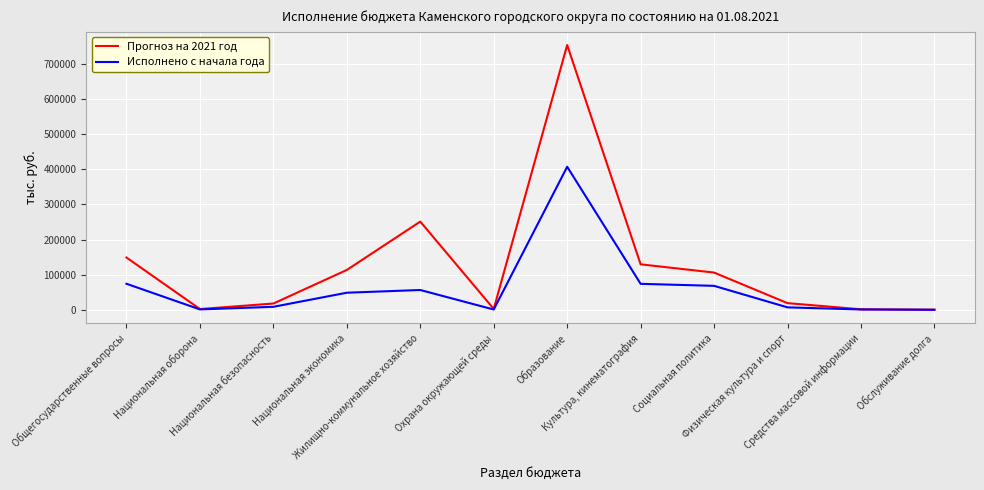

Which series has the largest total across all categories?

Прогноз на 2021 год